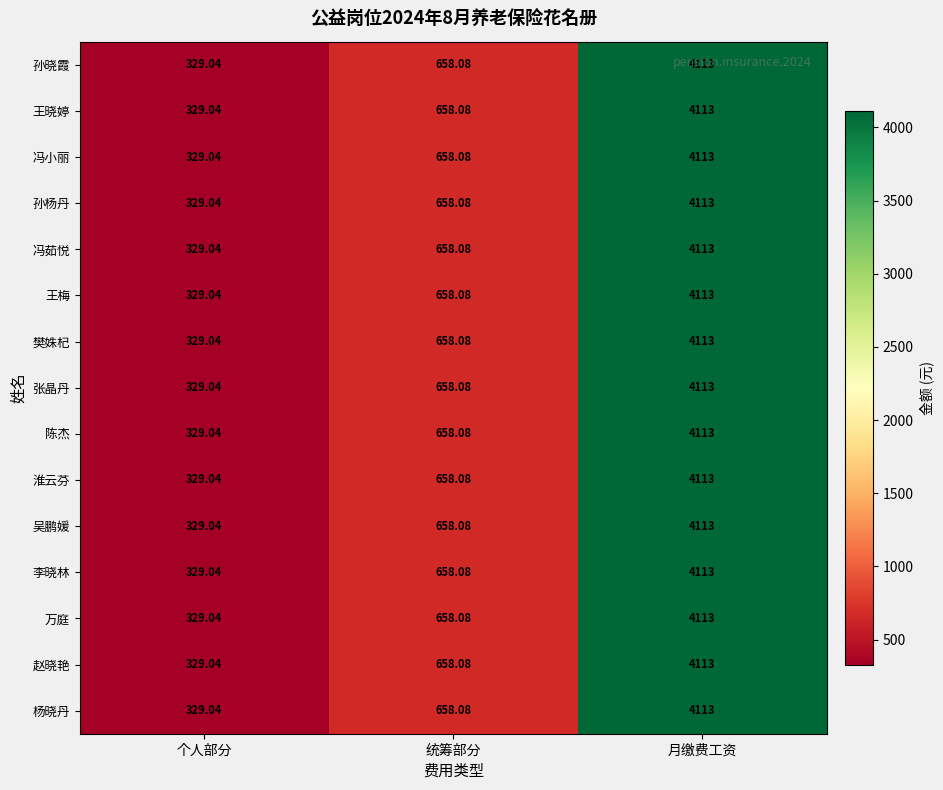

Count the number of data series in this chart.

15